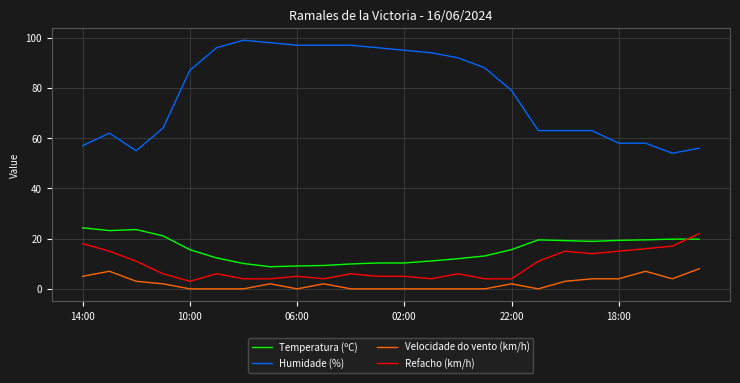

Which series has the widest spread of values?

Humidade (%)